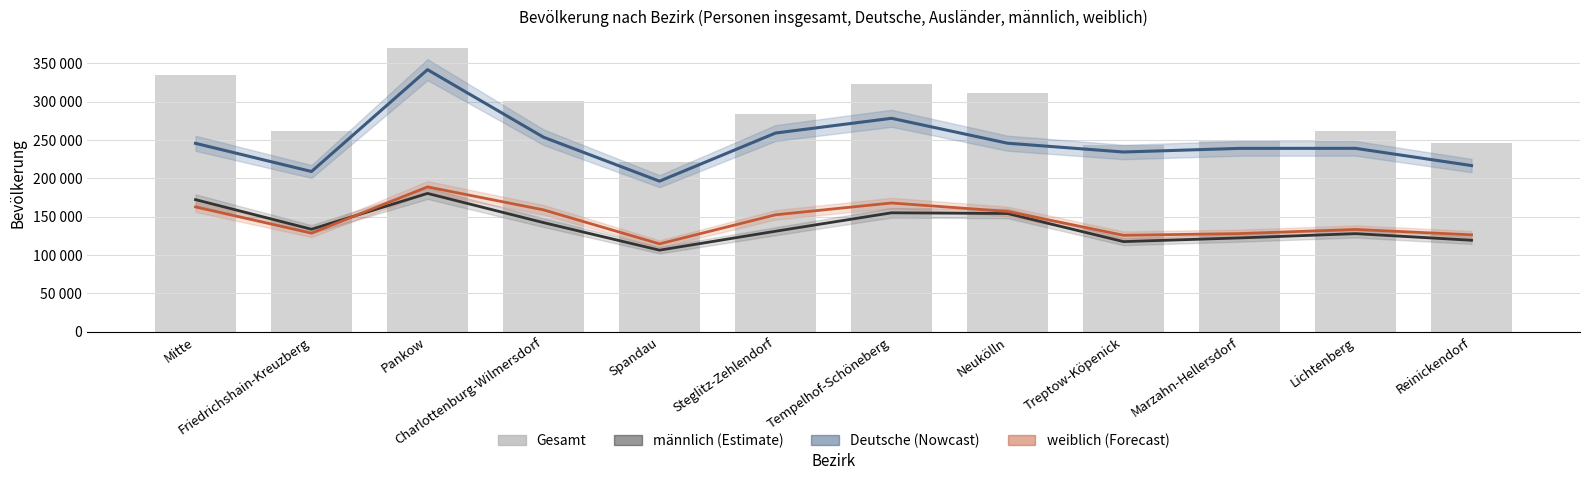

What is the label of the 9th bar from the left?

Treptow-Köpenick